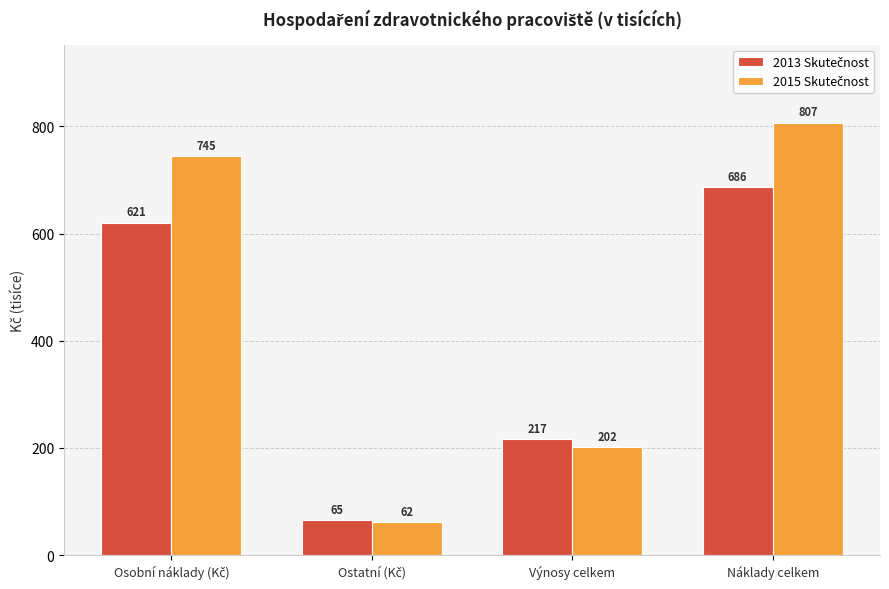

At which category is the sum across all series the highest?

Náklady celkem